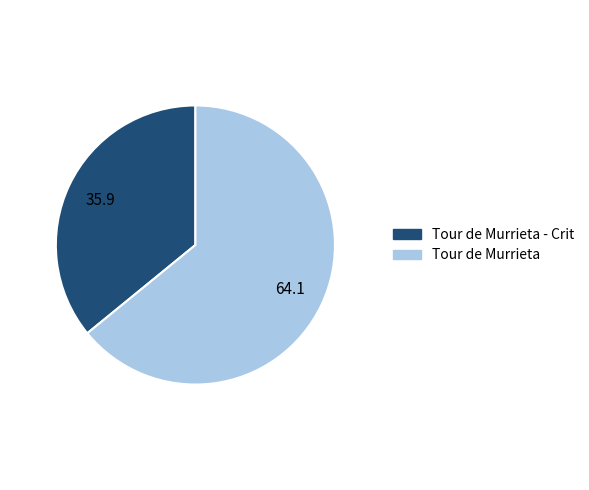

Is there any slice that represents more than half of the pie?

Yes